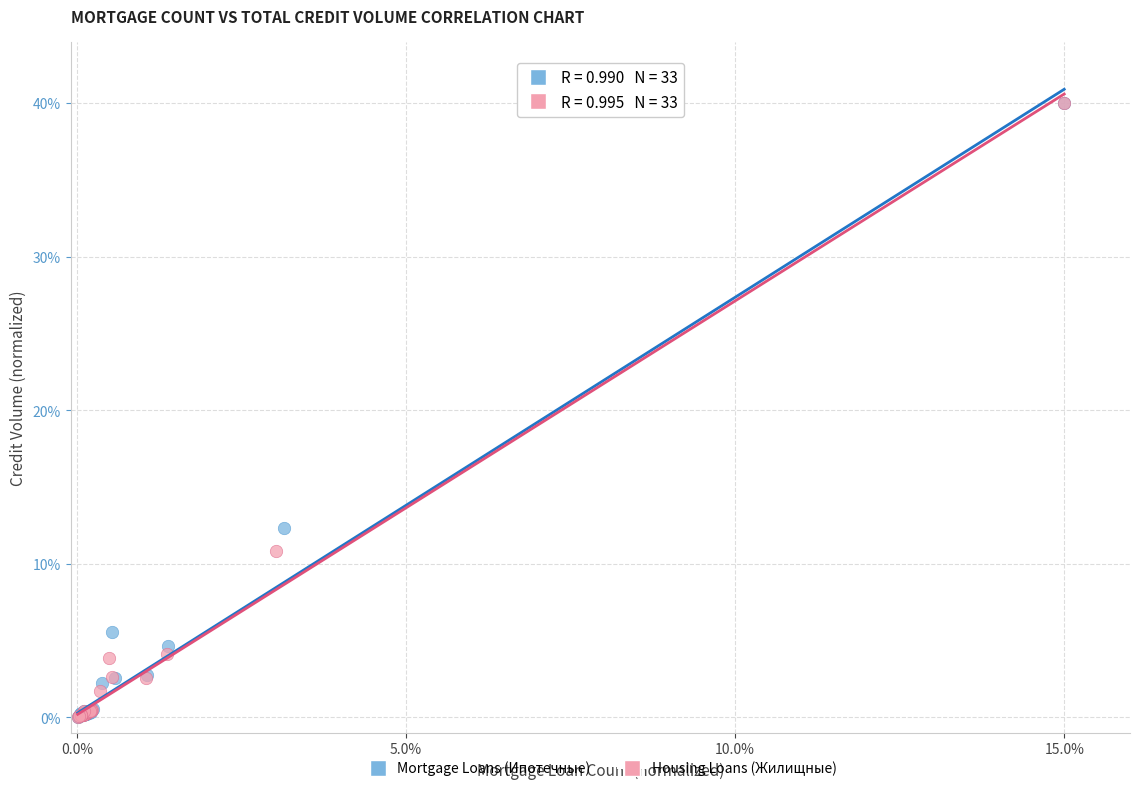

What are all the series names shown in the legend?

Mortgage Loans (Ипотечные), Housing Loans (Жилищные)